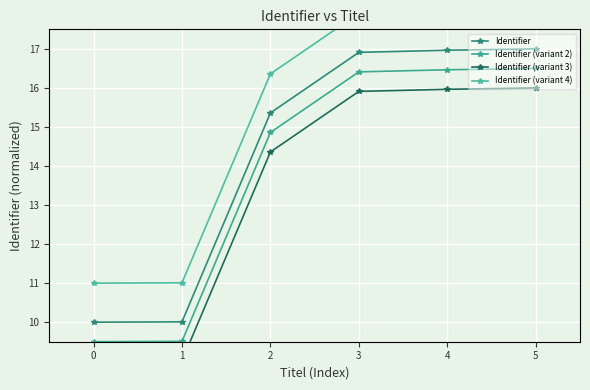

Reading left to right, transcribe all the data shown in this chart.

Identifier: 10.0	10.0	15.4	16.9	17.0	17.0
Identifier (variant 2): 9.5	9.5	14.9	16.4	16.5	16.5
Identifier (variant 3): 9.0	9.0	14.4	15.9	16.0	16.0
Identifier (variant 4): 11.0	11.0	16.4	17.9	18.0	18.0